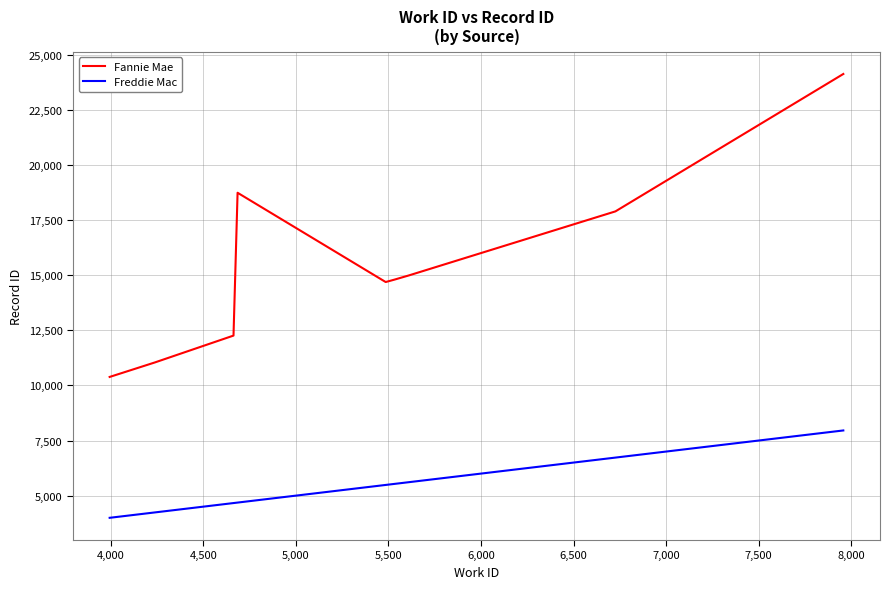

What are all the series names shown in the legend?

Fannie Mae, Freddie Mac